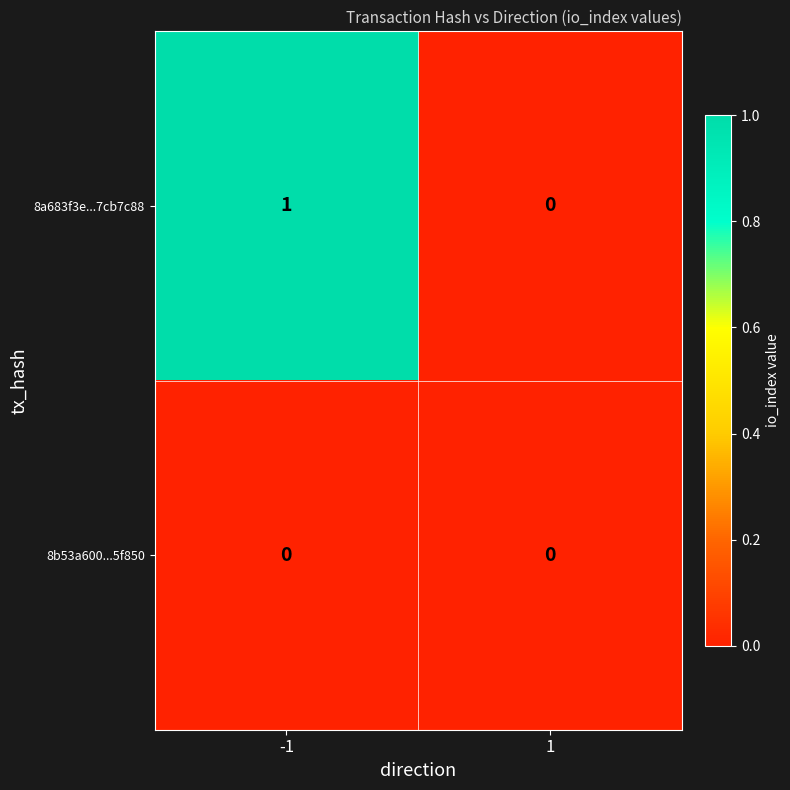

How many data points does each series have?

2